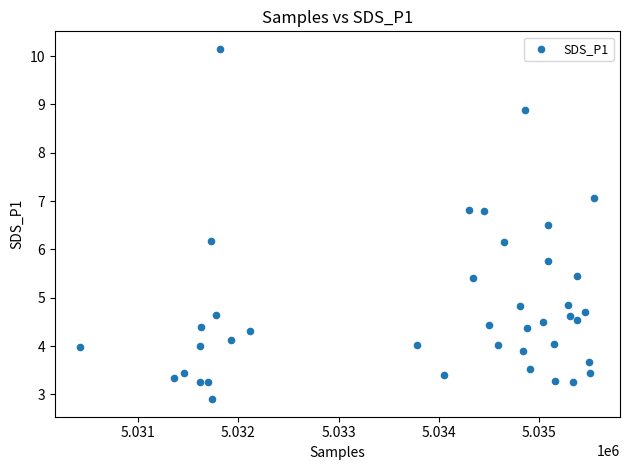

What is the range of X values (max minus min)?

5119.0